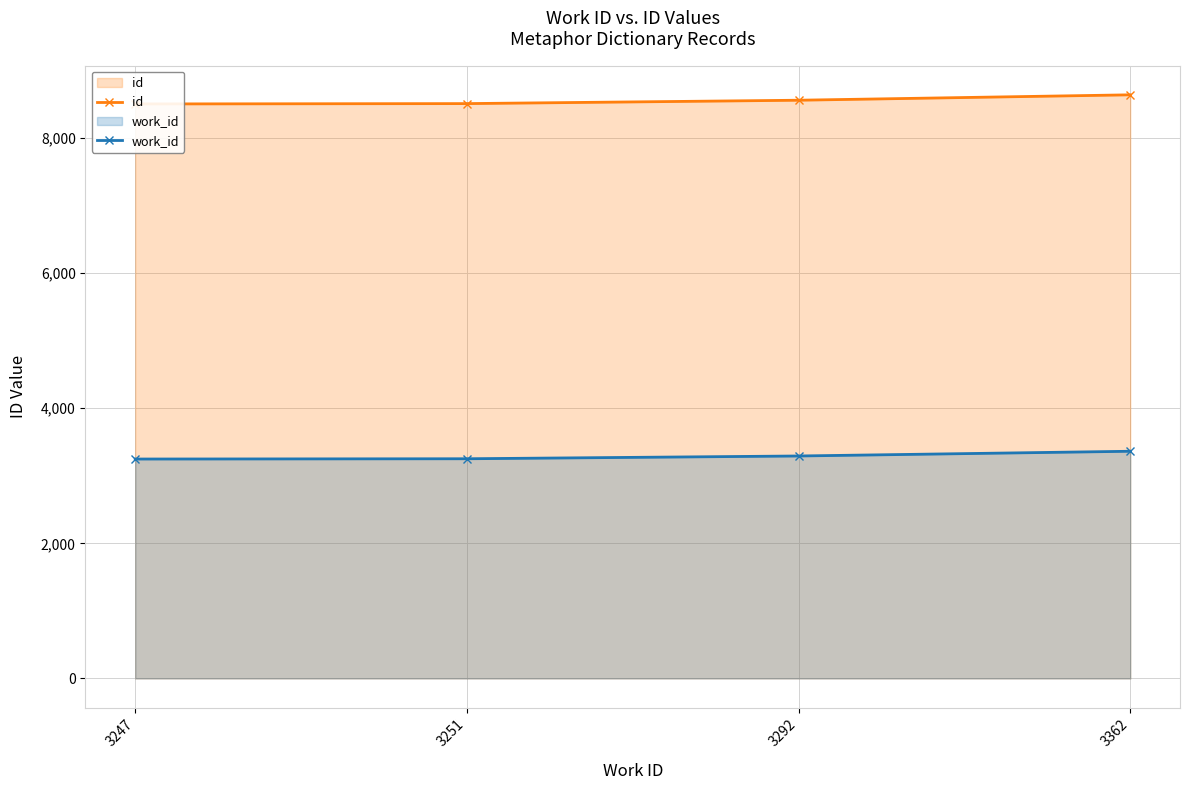

Reading left to right, transcribe all the data shown in this chart.

id: 3247=8501	3251=8506	3292=8556	3362=8636
work_id: 3247=3247	3251=3251	3292=3292	3362=3362